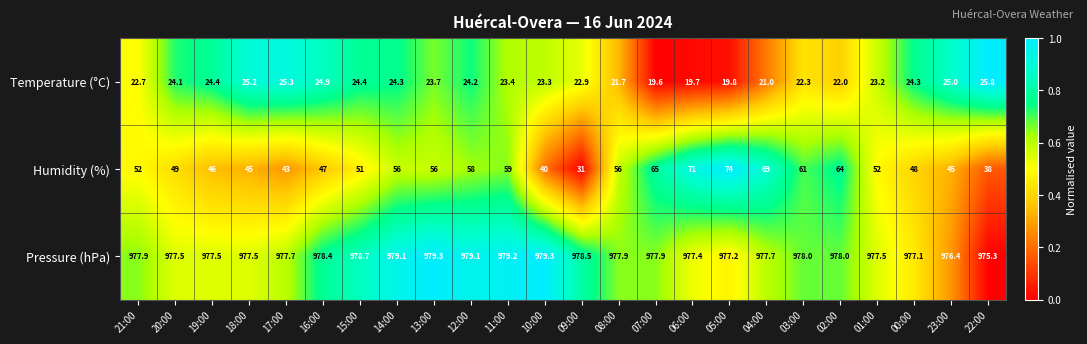

List the series in order of their peak value, highest first.

Pressure (hPa), Humidity (%), Temperature (°C)